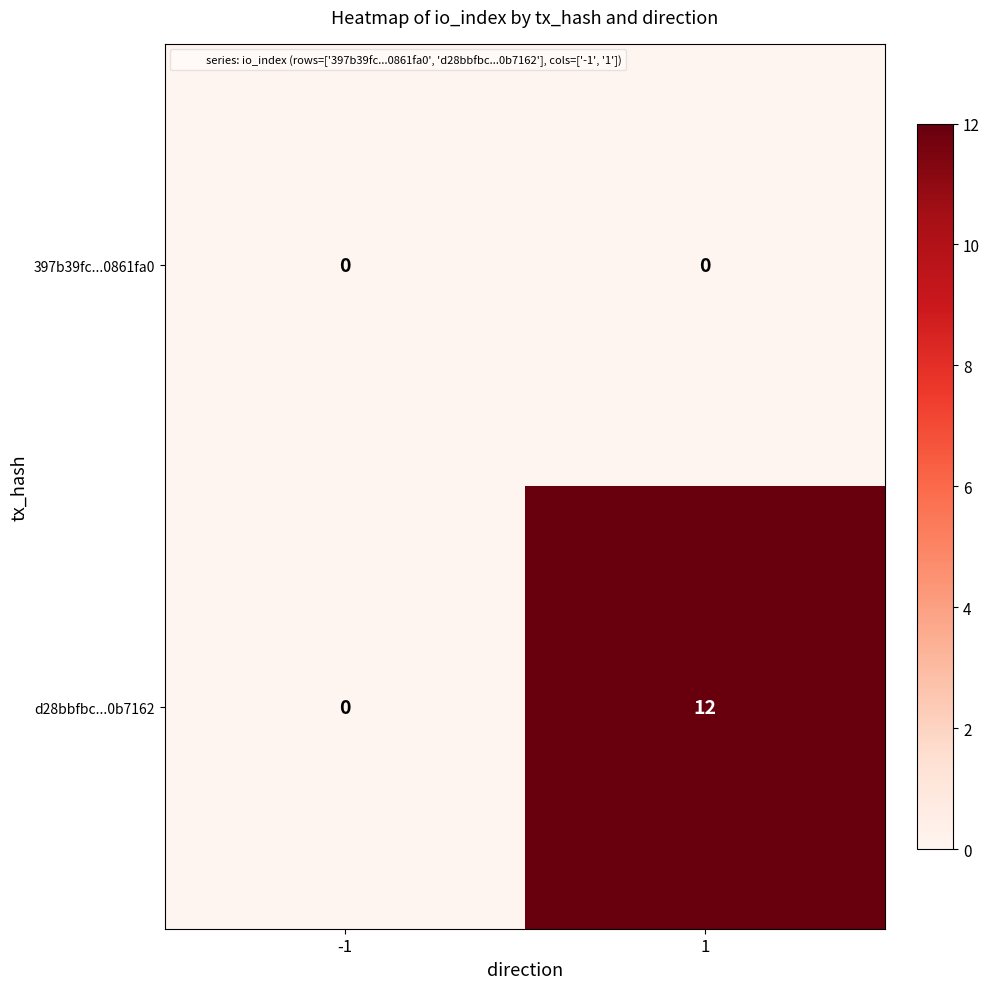

The d28bbfbc...0b7162 series shows 4 at -1. True or false?

False